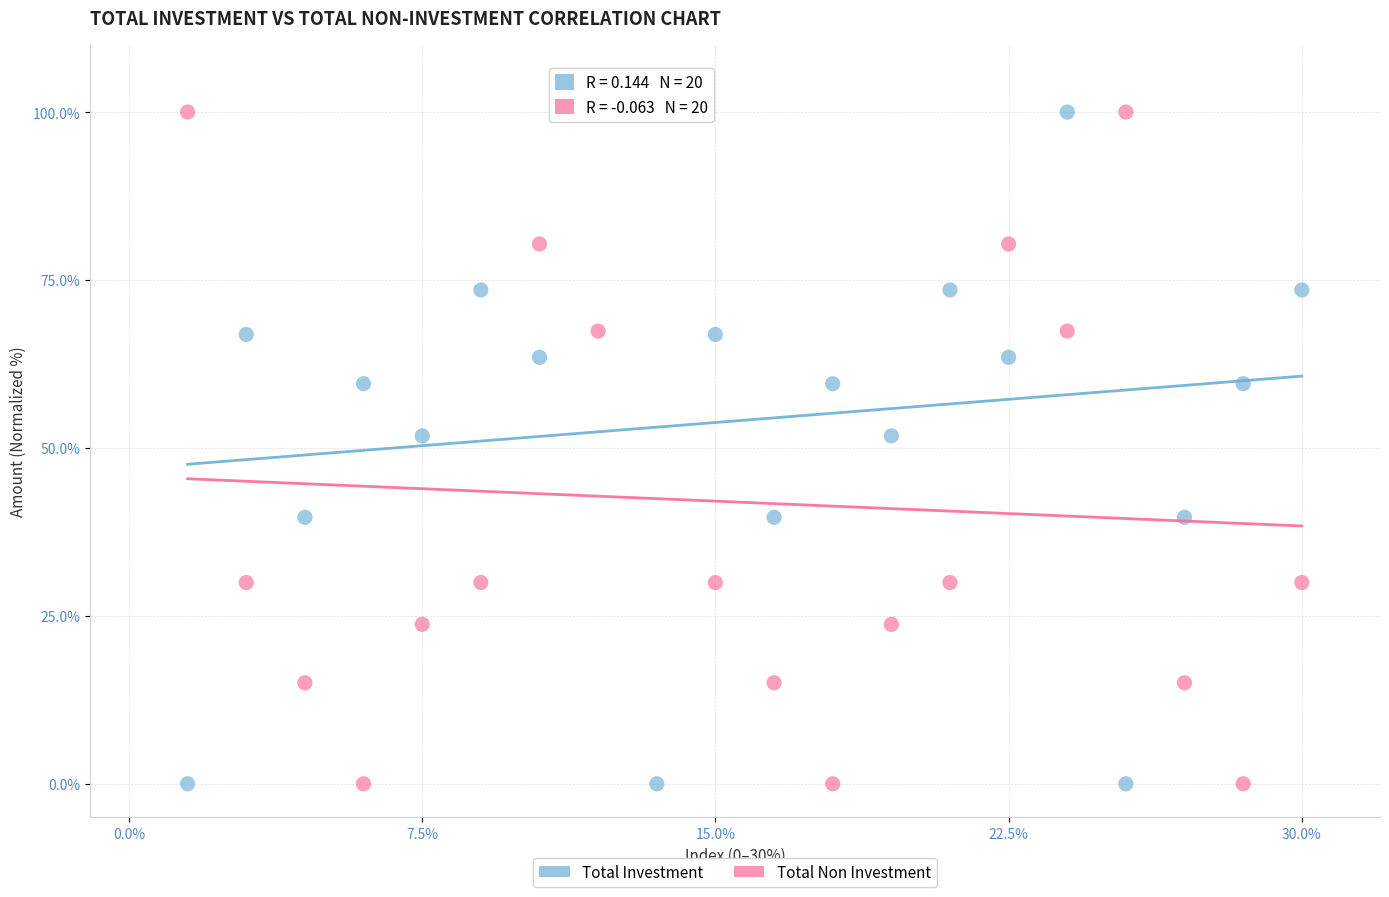

What is the X range (max minus min) for the scatter plot?

28.5